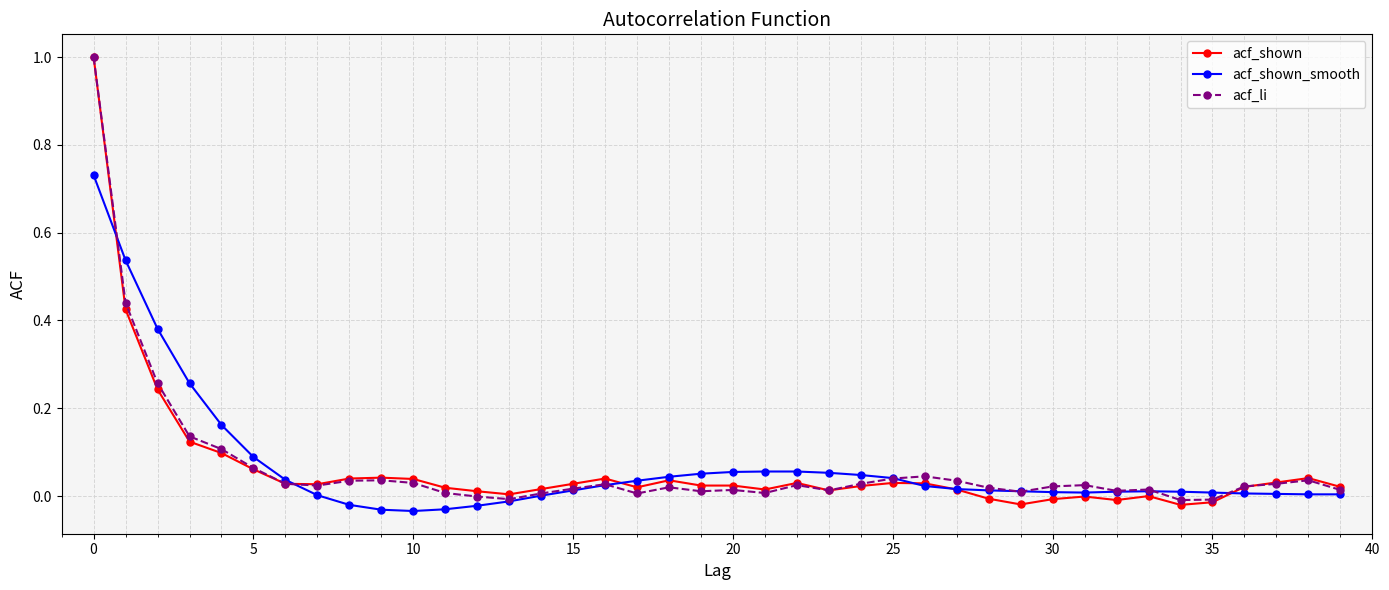

What is the greatest value displayed?

1.0